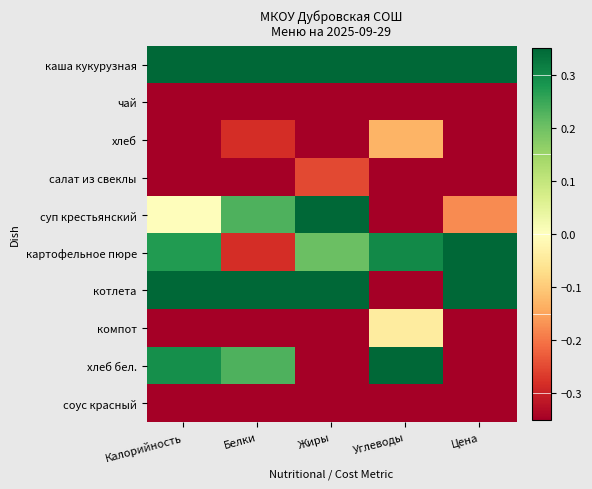

At Жиры, list the series in order from smallest to largest.

чай, компот, хлеб, хлеб бел., соус красный, салат из свеклы, картофельное пюре, суп крестьянский, каша кукурузная, котлета